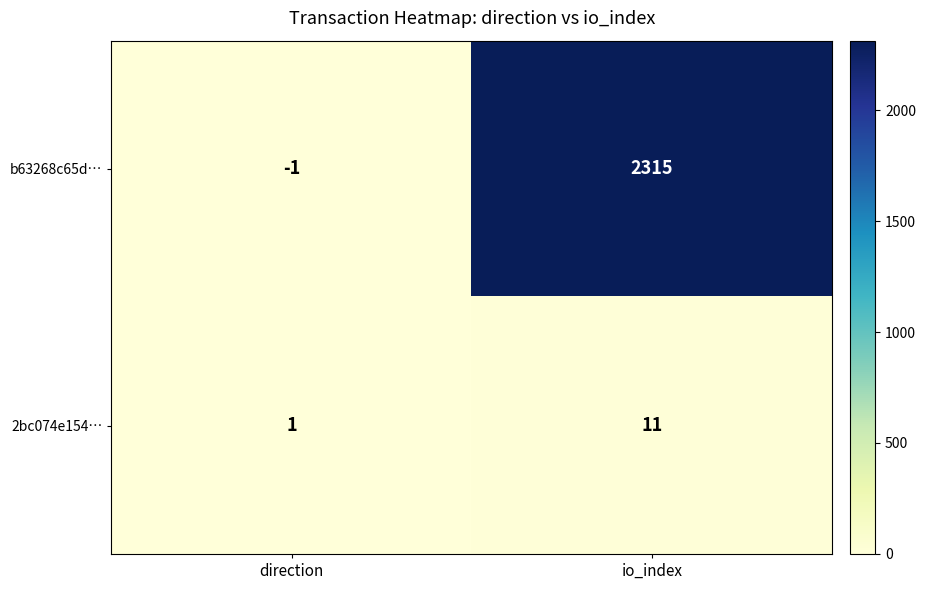

The 2bc074e154… series shows 4 at io_index. True or false?

False